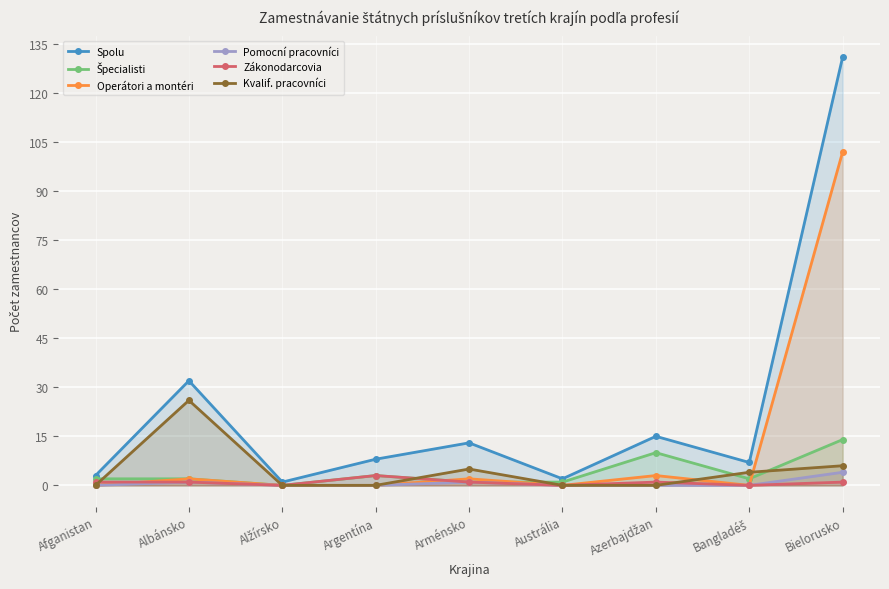

What is the sum of all Pomocní pracovníci values?

6